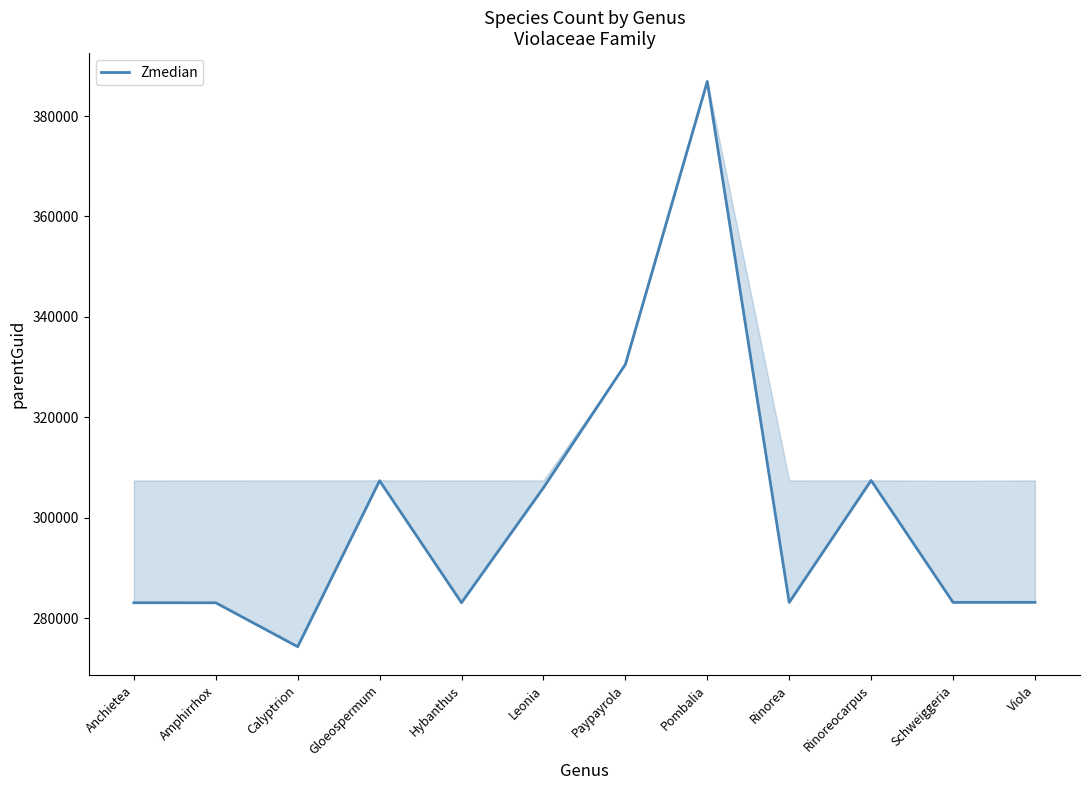

The value at Pombalia is 629526. True or false?

False